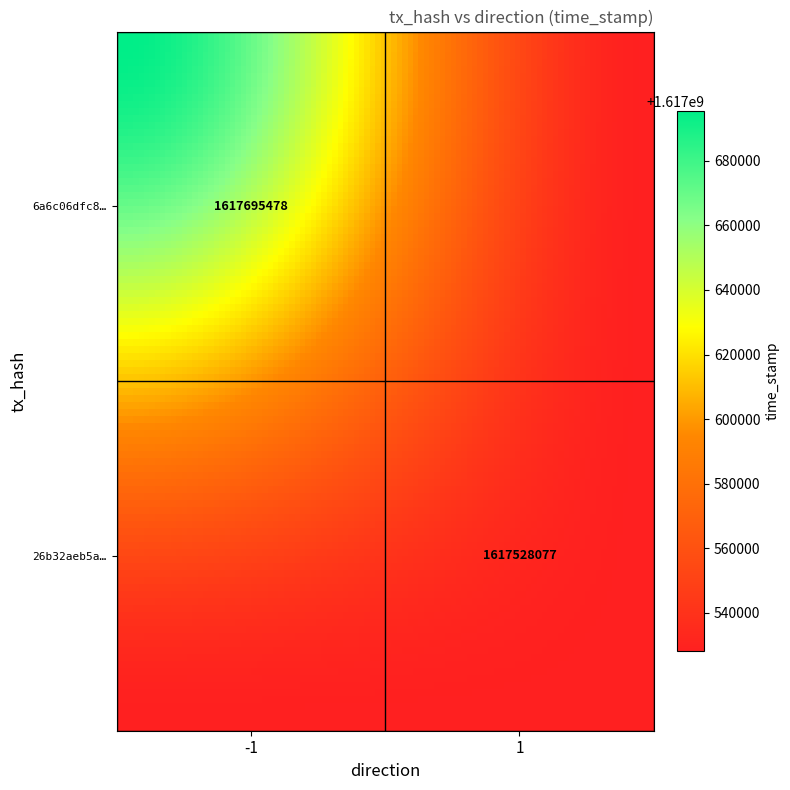

True or false: 26b32aeb5a7ea0ef9e5bd6e1215c16e19dc2d98 has a value of 1617528077 at time_stamp.

True